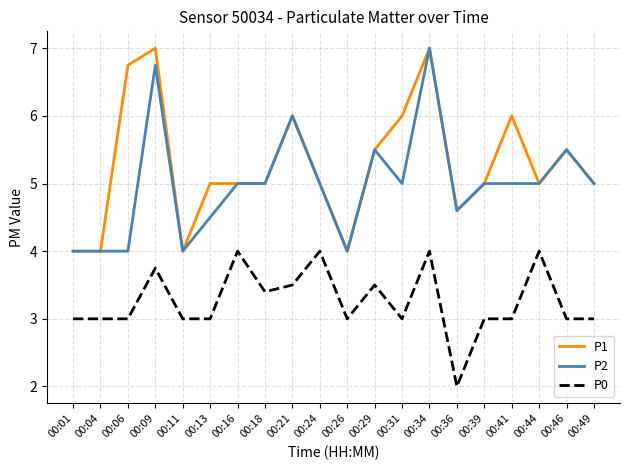

The value of P2 at 00:18 is 5.0. True or false?

True